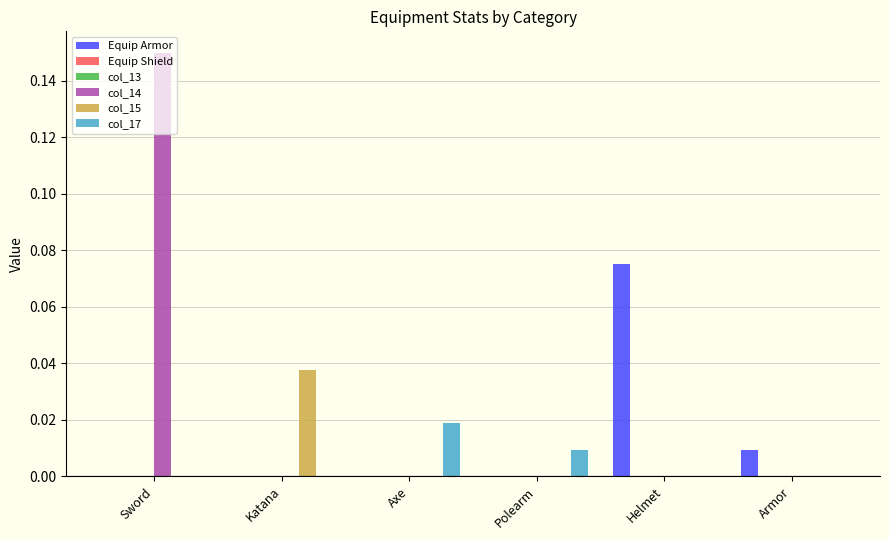

Count the col_17 values in the range 0 to 1.

6